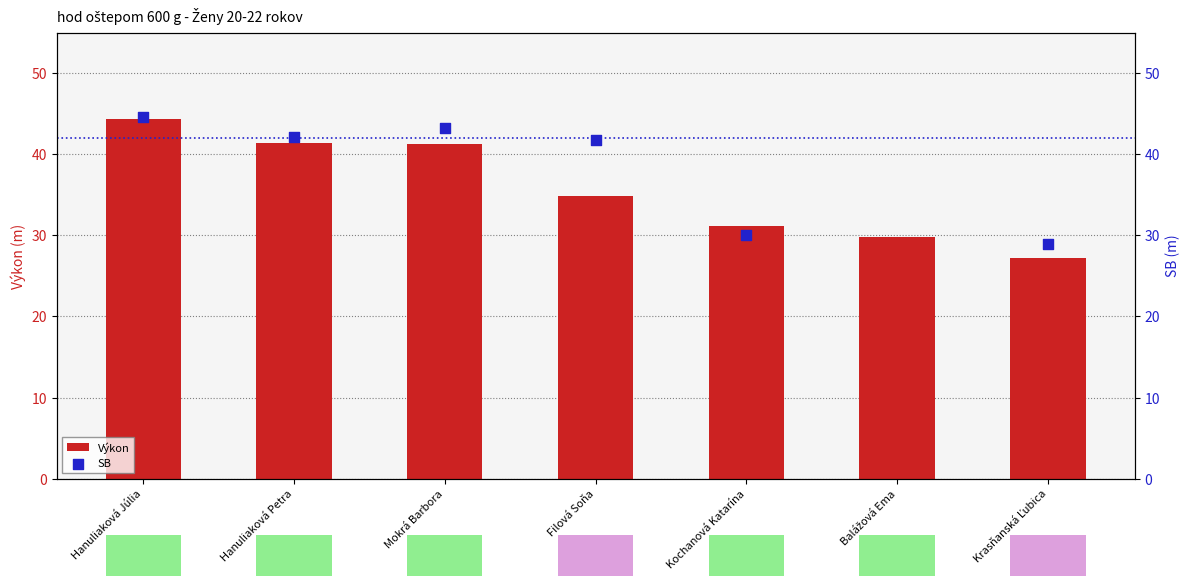

Which series contains the lowest Y value?

Výkon